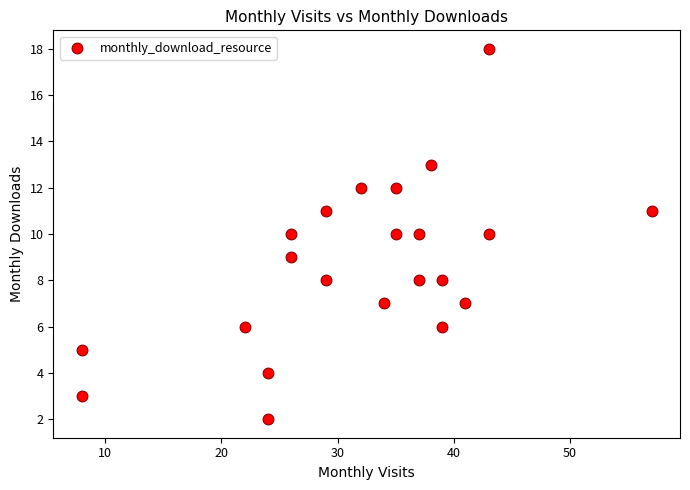

What is the range of Y values (max minus min)?

16